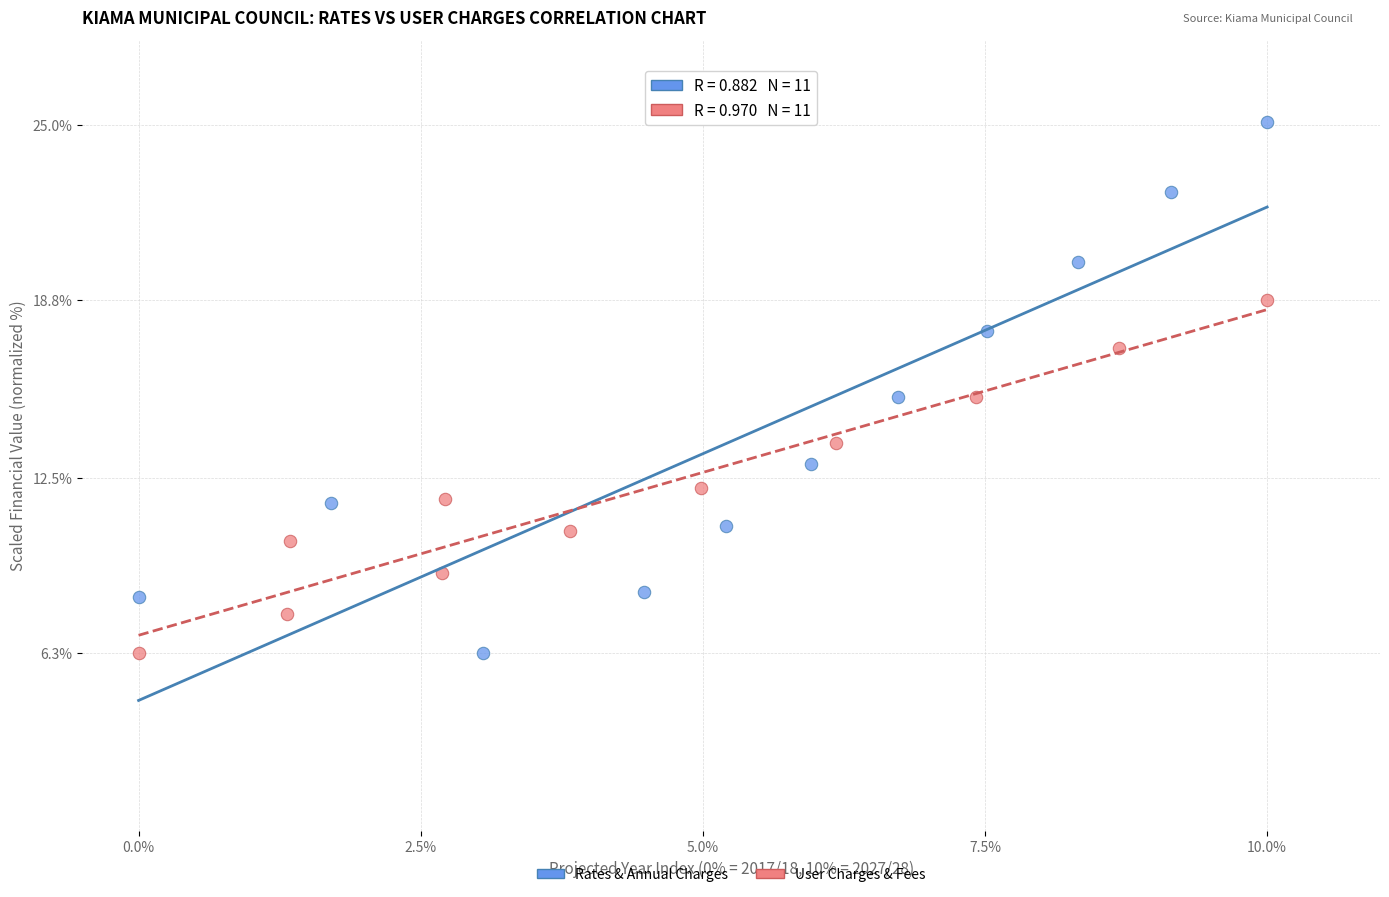

Which series reaches the maximum Y coordinate?

Rates & Annual Charges